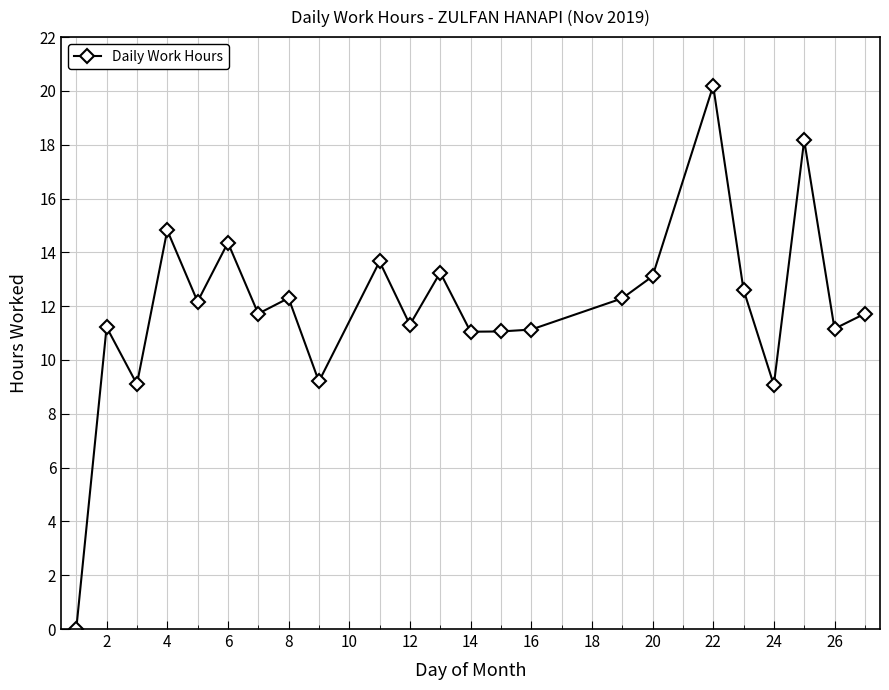

What is the value of the 19th point from the left?

12.6